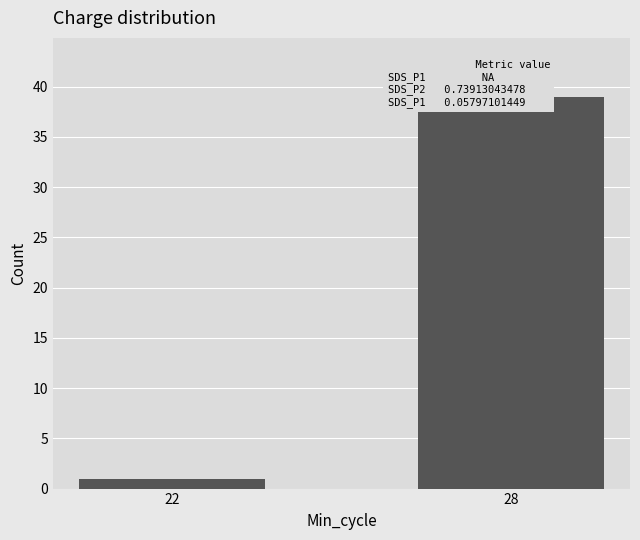

Reading left to right, extract all data points from this chart.

22=1	28=39